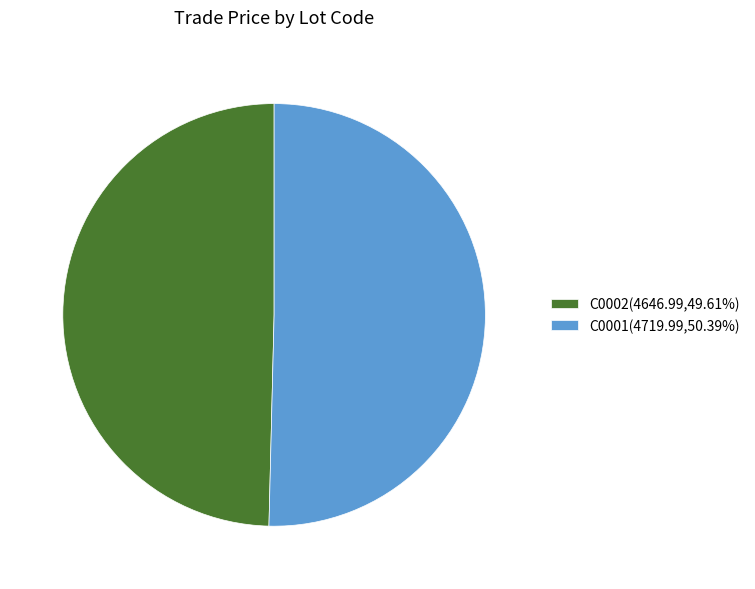

What is the ratio of the value at C0001(4719.99,50.39%) to the value at C0002(4646.99,49.61%)?

1.0